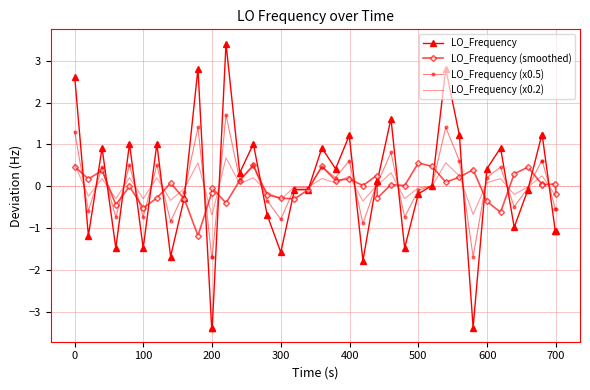

Which series has the widest spread of values?

LO_Frequency